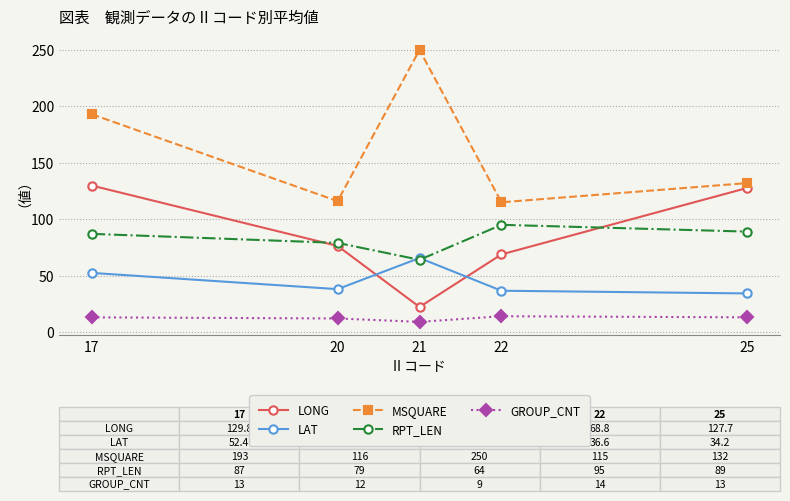

Which series has the largest total across all categories?

MSQUARE